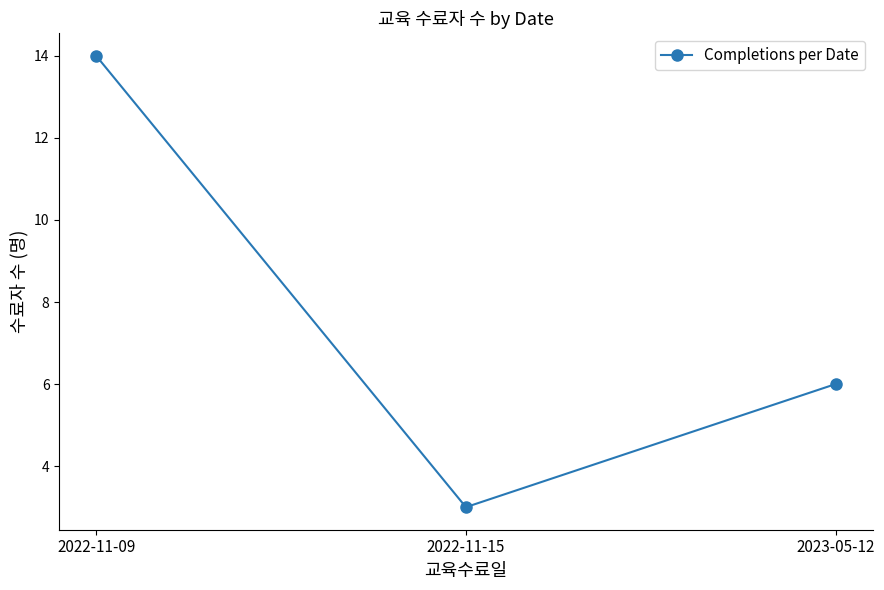

The chart shows a value of 24 at 2022-11-09. True or false?

False